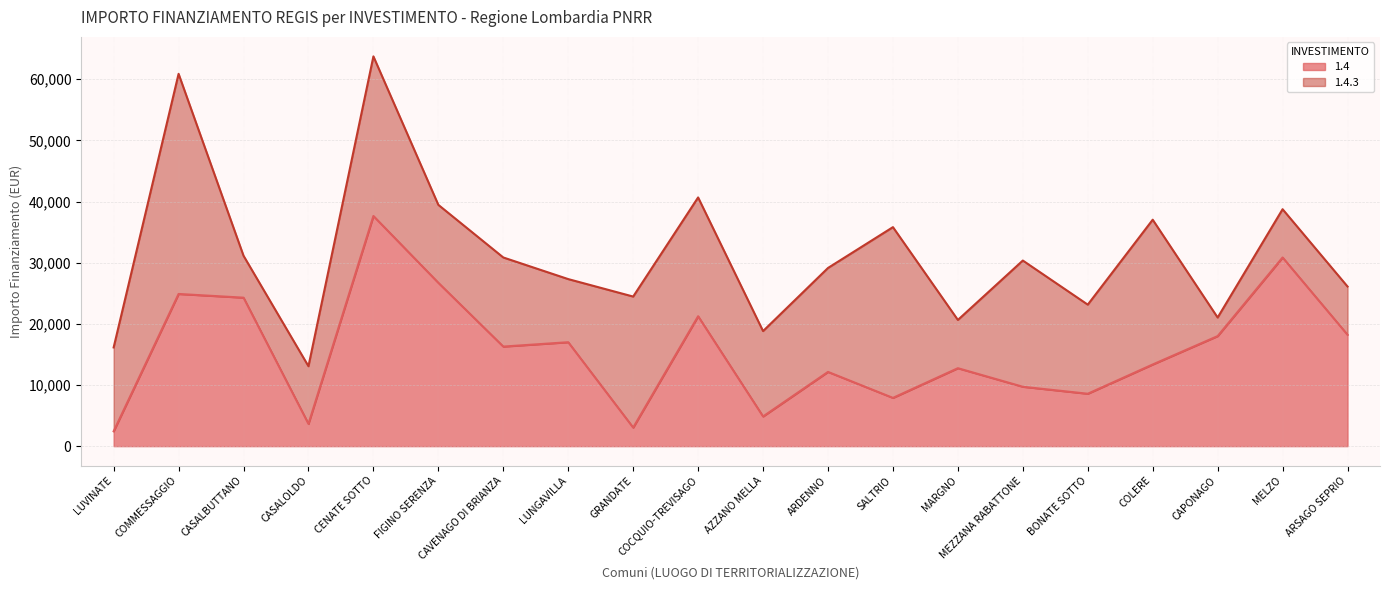

Rank the categories by value from highest to lowest.

CENATE SOTTO, MELZO, FIGINO SERENZA, COMMESSAGGIO, CASALBUTTANO, COCQUIO-TREVISAGO, ARSAGO SEPRIO, CAPONAGO, LUNGAVILLA, CAVENAGO DI BRIANZA, COLERE, MARGNO, ARDENNO, MEZZANA RABATTONE, BONATE SOTTO, SALTRIO, AZZANO MELLA, CASALOLDO, GRANDATE, LUVINATE